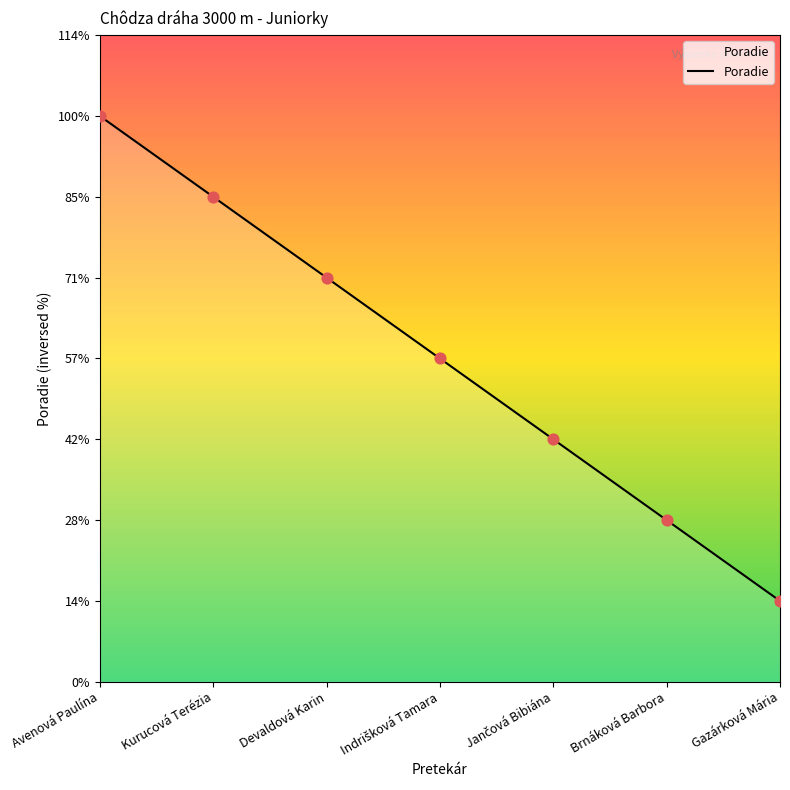

Which has a higher value, Gazárková Mária or Kurucová Terézia?

Kurucová Terézia